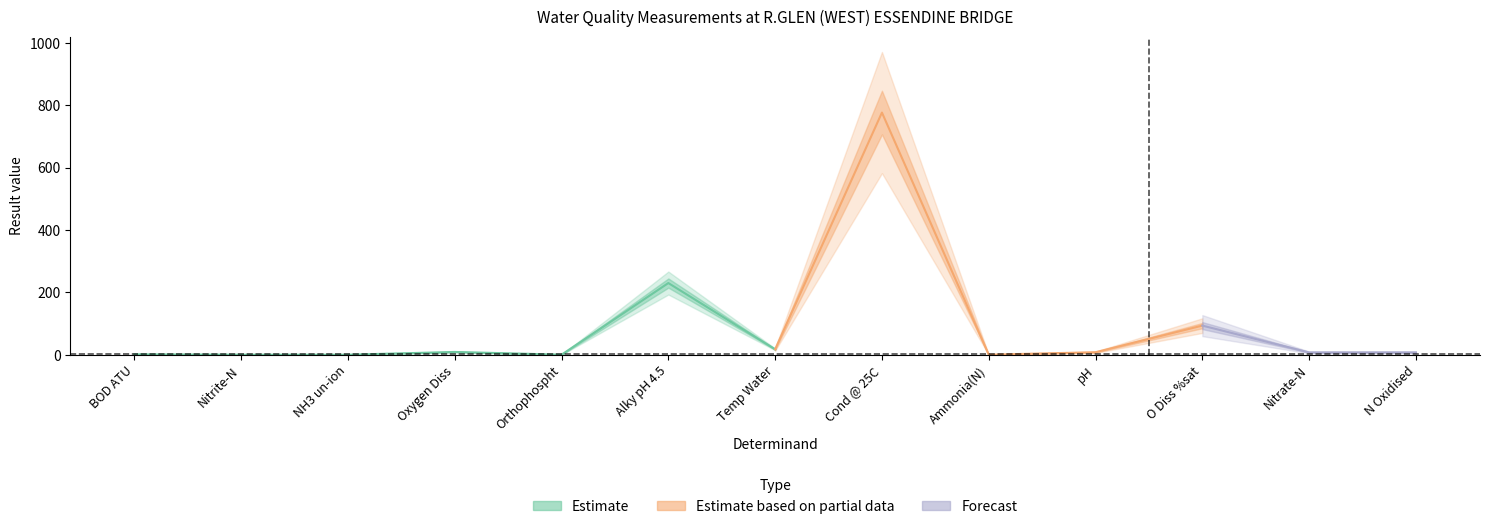

True or false: there are more than 1 points higher than both neighbors.

True